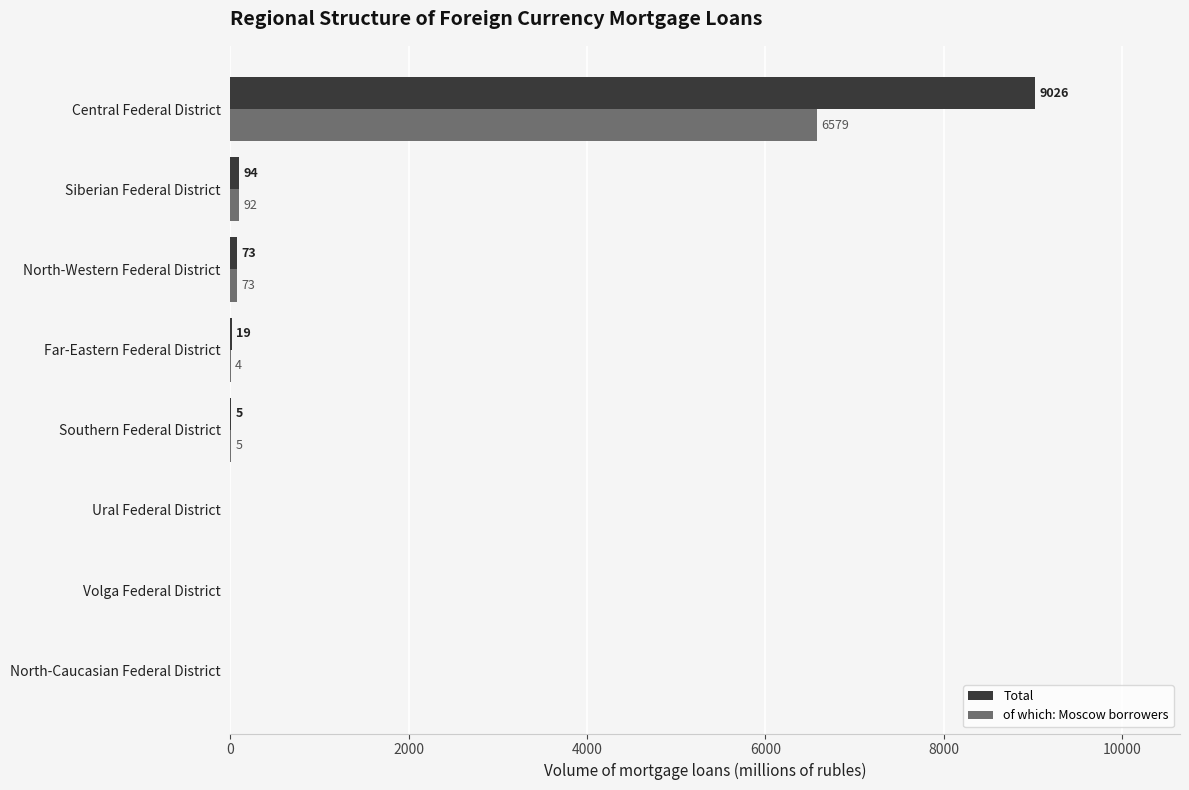

How many series are shown in this chart?

2